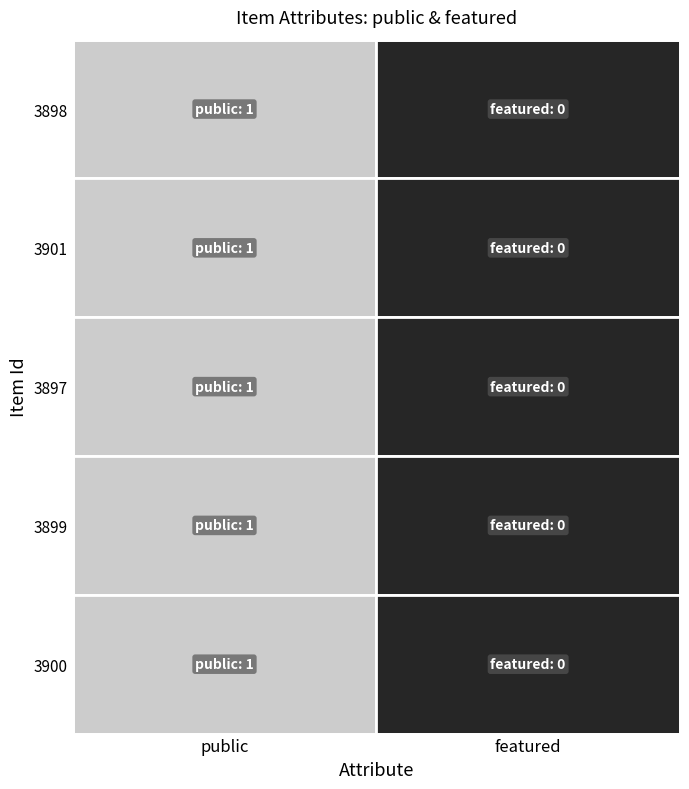

Which series changed the most between public and featured?

3898